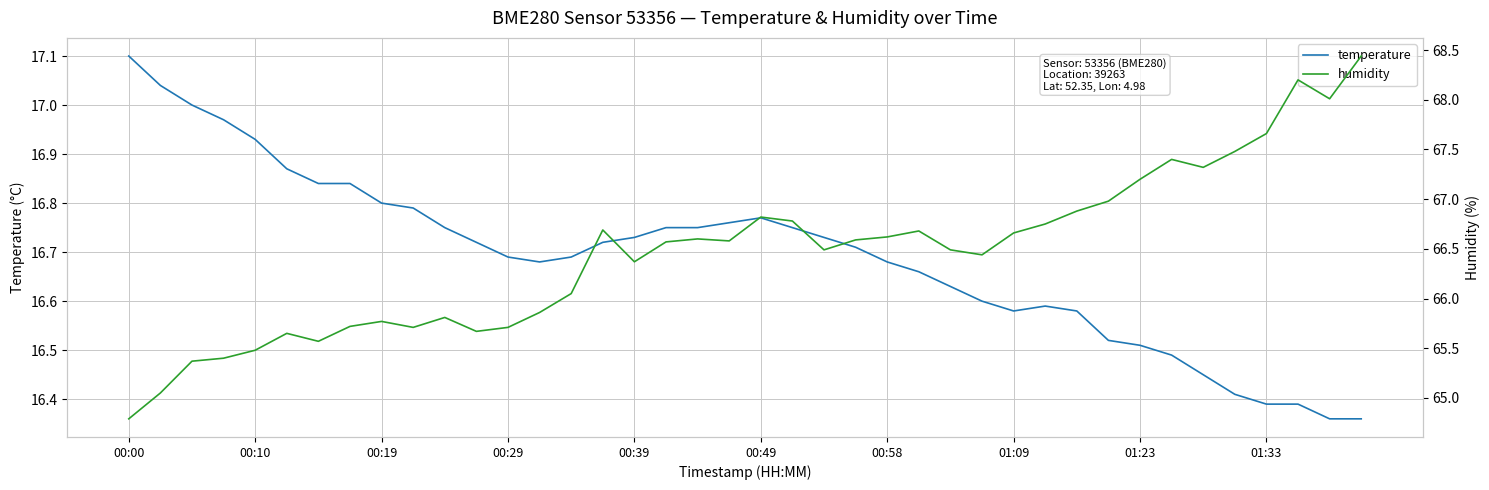

What is the difference between the second highest and minimum values in the humidity series?

3.4